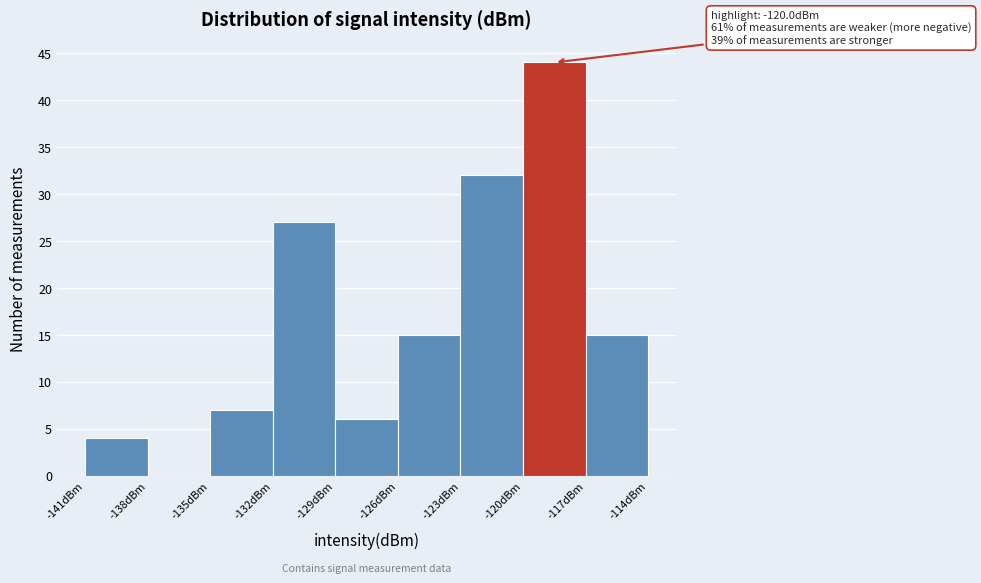

Over which range of the x-axis is the bar tallest?

-120 to -117